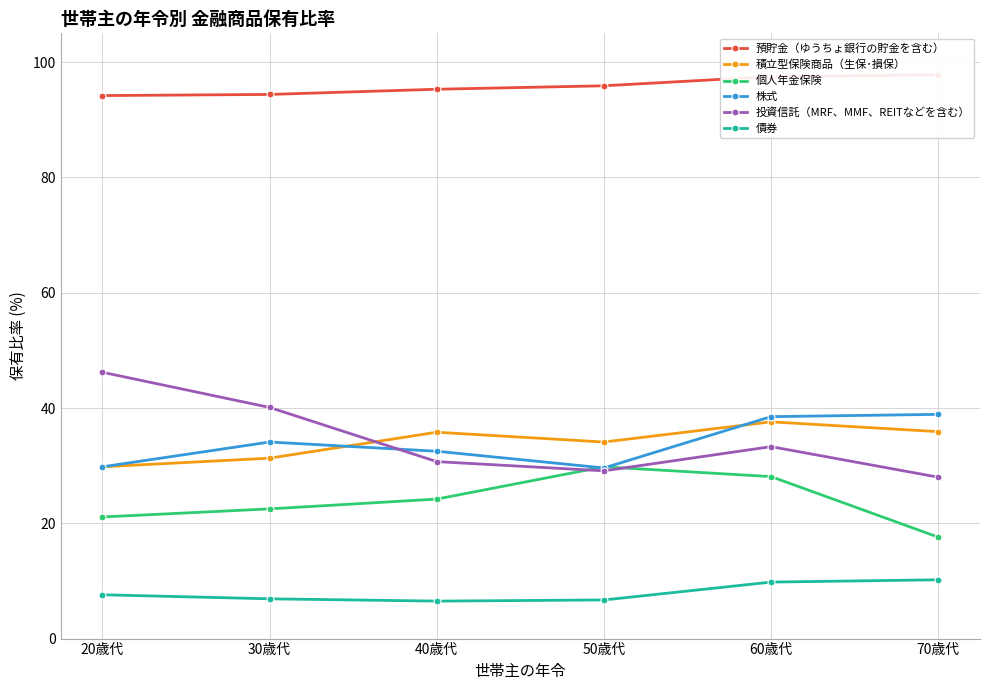

List the series in order of their peak value, highest first.

預貯金（ゆうちょ銀行の貯金を含む）, 投資信託（MRF、MMF、REITなどを含む）, 株式, 積立型保険商品（生保･損保）, 個人年金保険, 債券